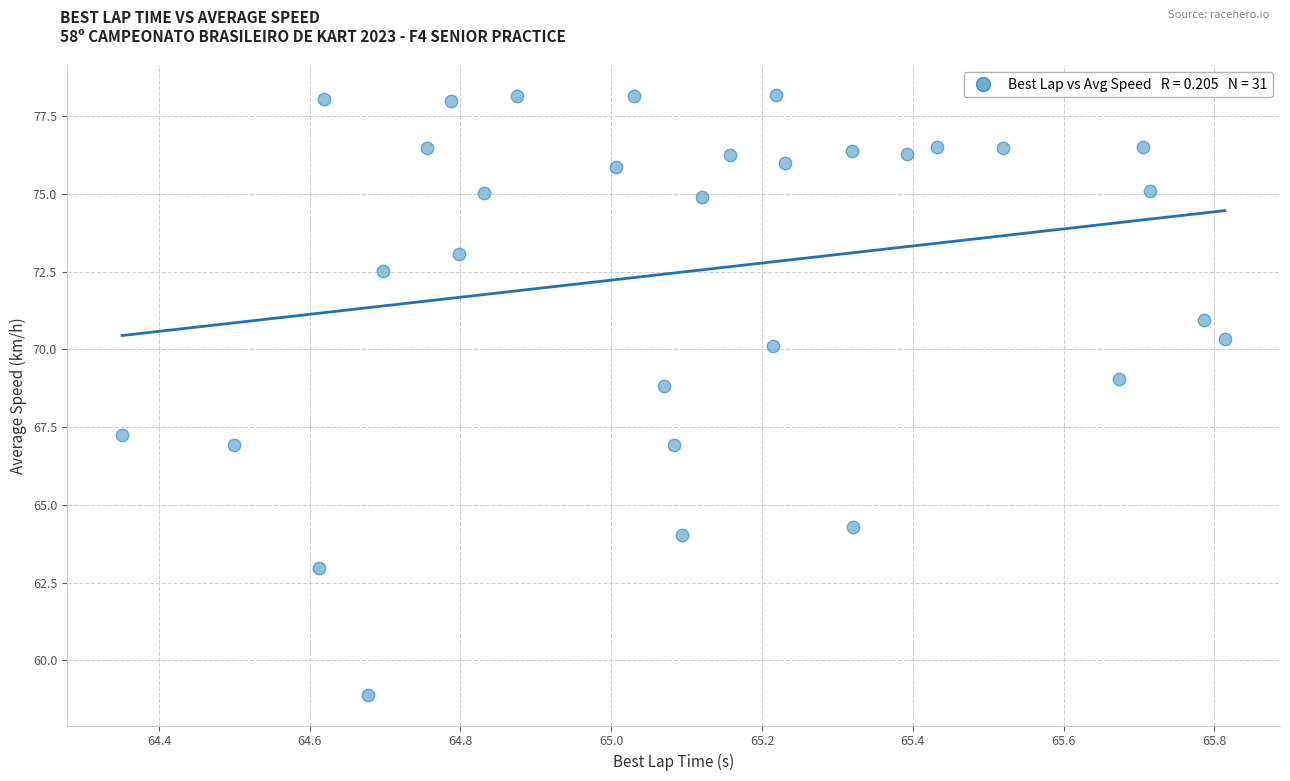

What is the range of X values (max minus min)?

1.5